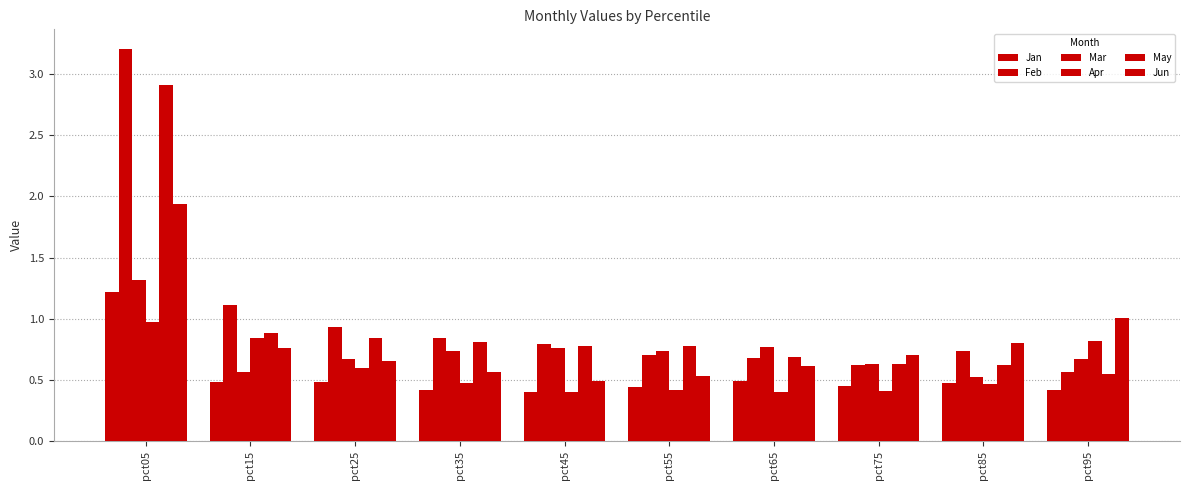

Is it true that May equals 0.8 at pct35?

True